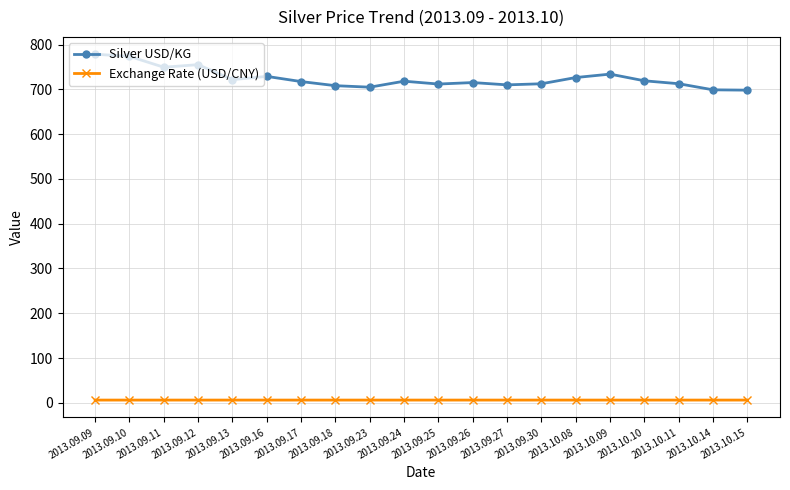

What value does the Silver USD/KG series have at 2013.09.11?

749.4